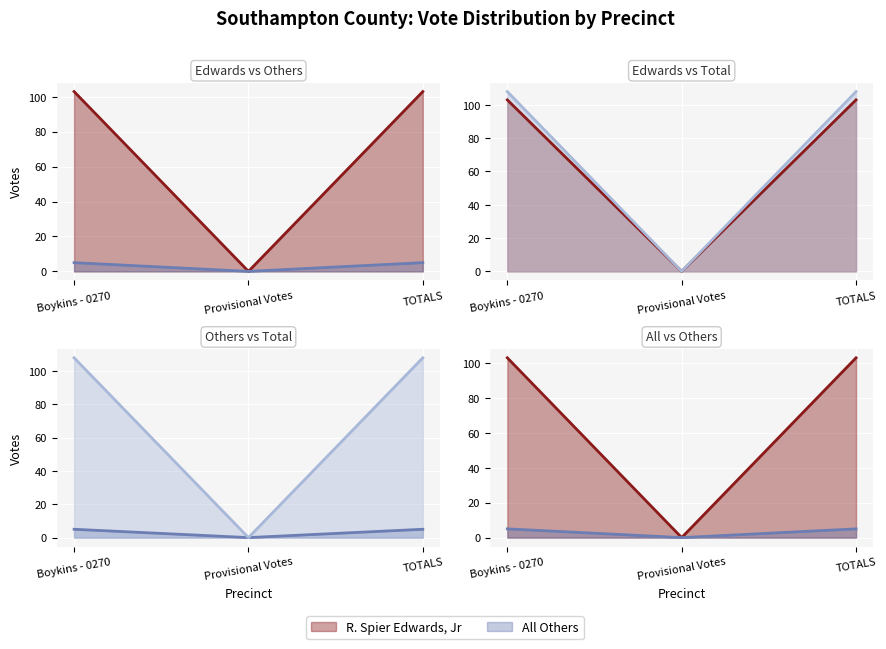

Rank the series at Boykins - 0270 from highest to lowest value.

R. Spier Edwards, Jr, All Others, Total Votes Cast